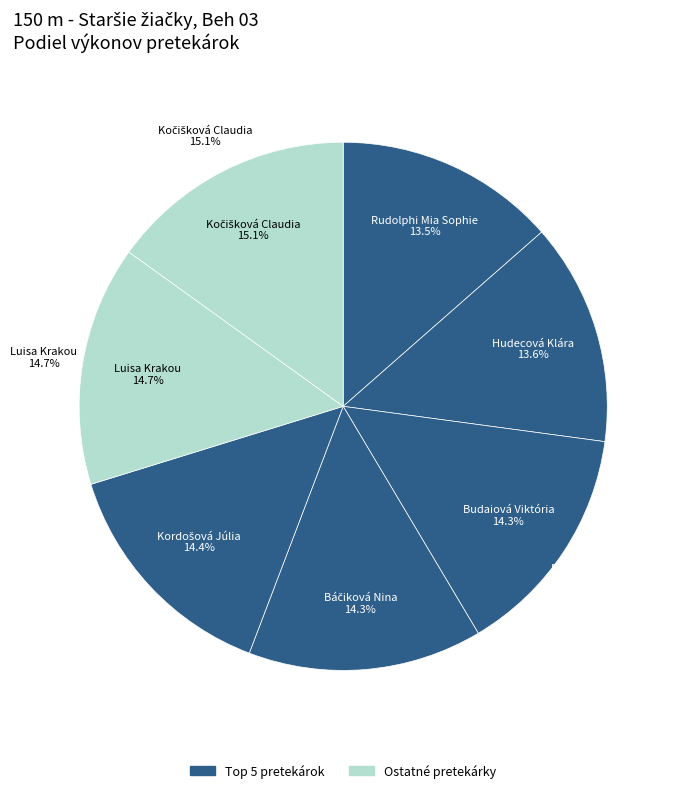

To the nearest percent, what portion does Luisa Krakou represent?

15%